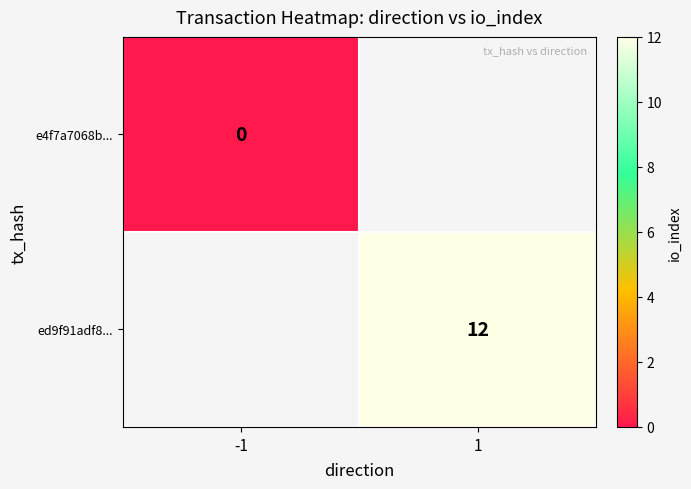

True or false: ed9f91adf8... has a value of 6 at 1.

False